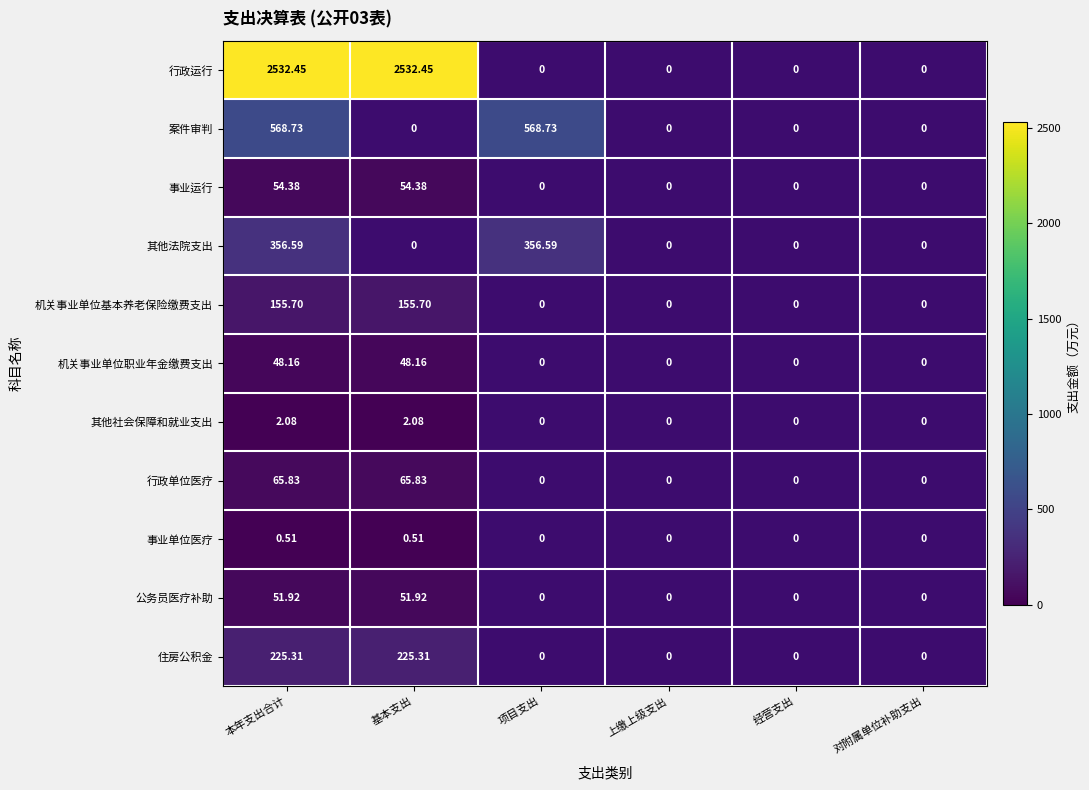

Rank the series by their maximum value, from highest to lowest.

行政运行, 案件审判, 其他法院支出, 住房公积金, 机关事业单位基本养老保险缴费支出, 行政单位医疗, 事业运行, 公务员医疗补助, 机关事业单位职业年金缴费支出, 其他社会保障和就业支出, 事业单位医疗